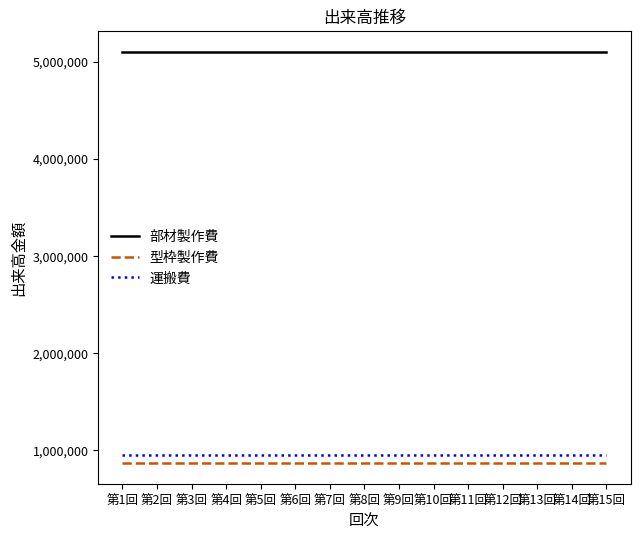

True or false: 運搬費 and 型枠製作費 intersect in this chart.

False